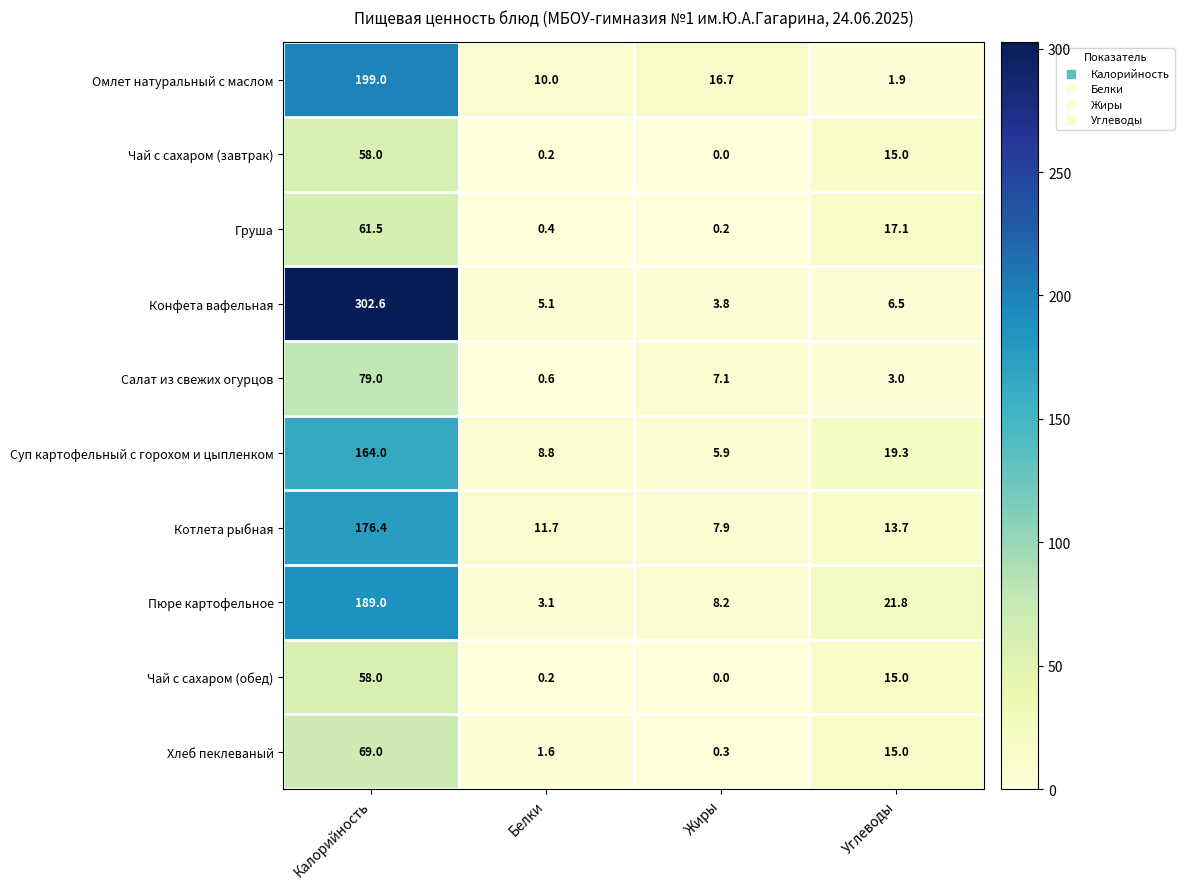

Is it true that Пюре картофельное equals 8.2 at Жиры?

True